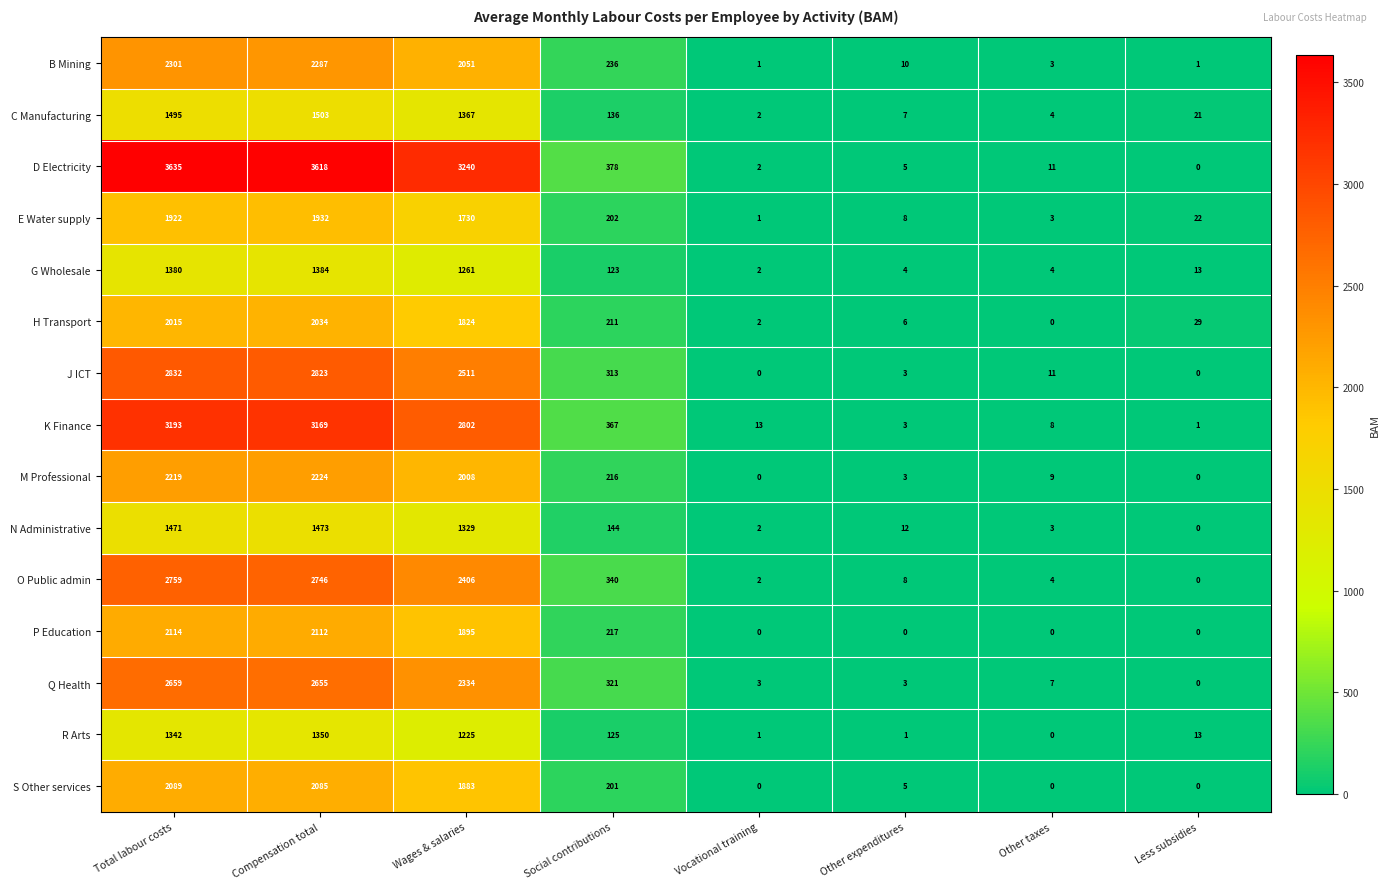

What is the highest value of the P Education series?

2114